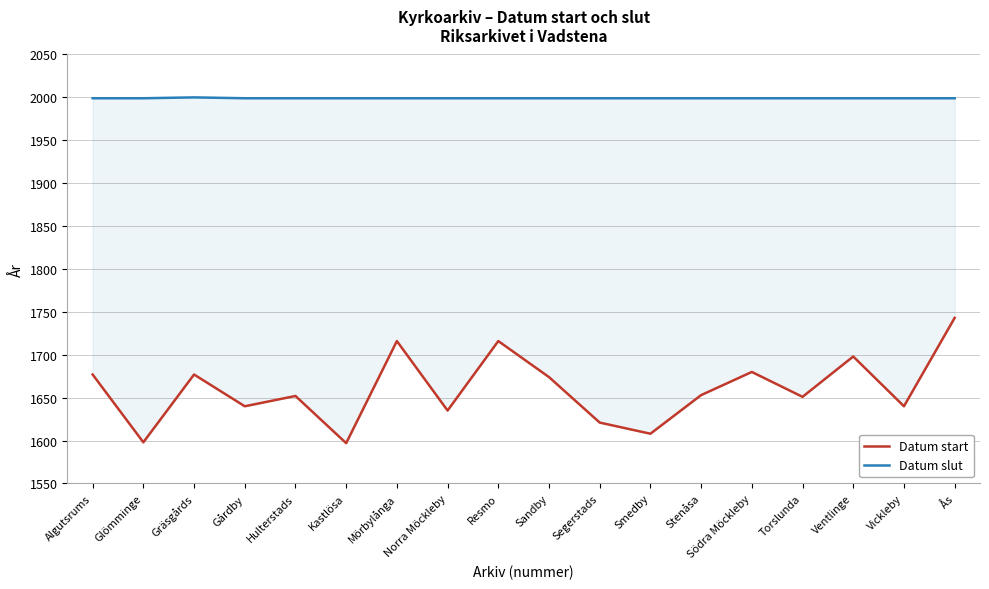

What is the greatest value displayed?

2000